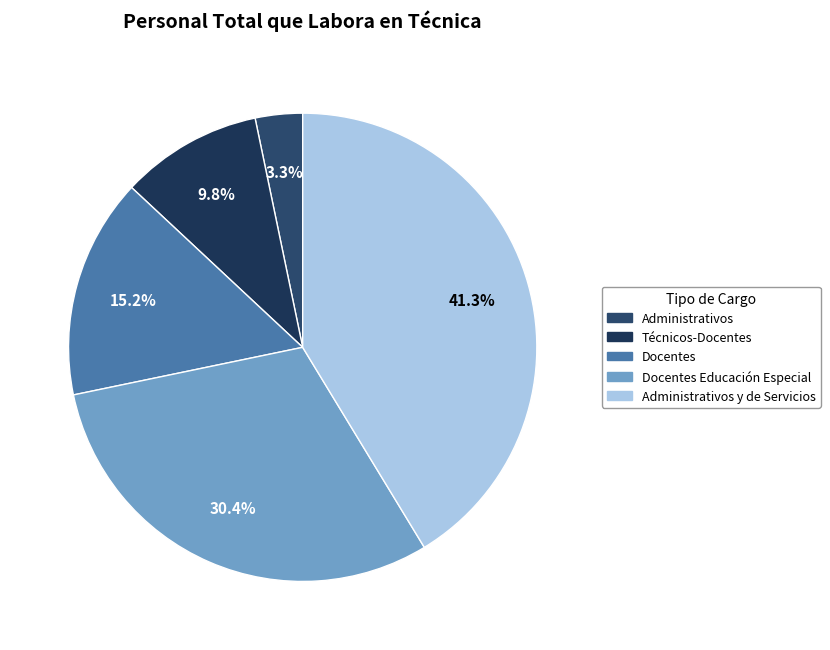

What is the largest slice in the pie chart?

Administrativos y de Servicios